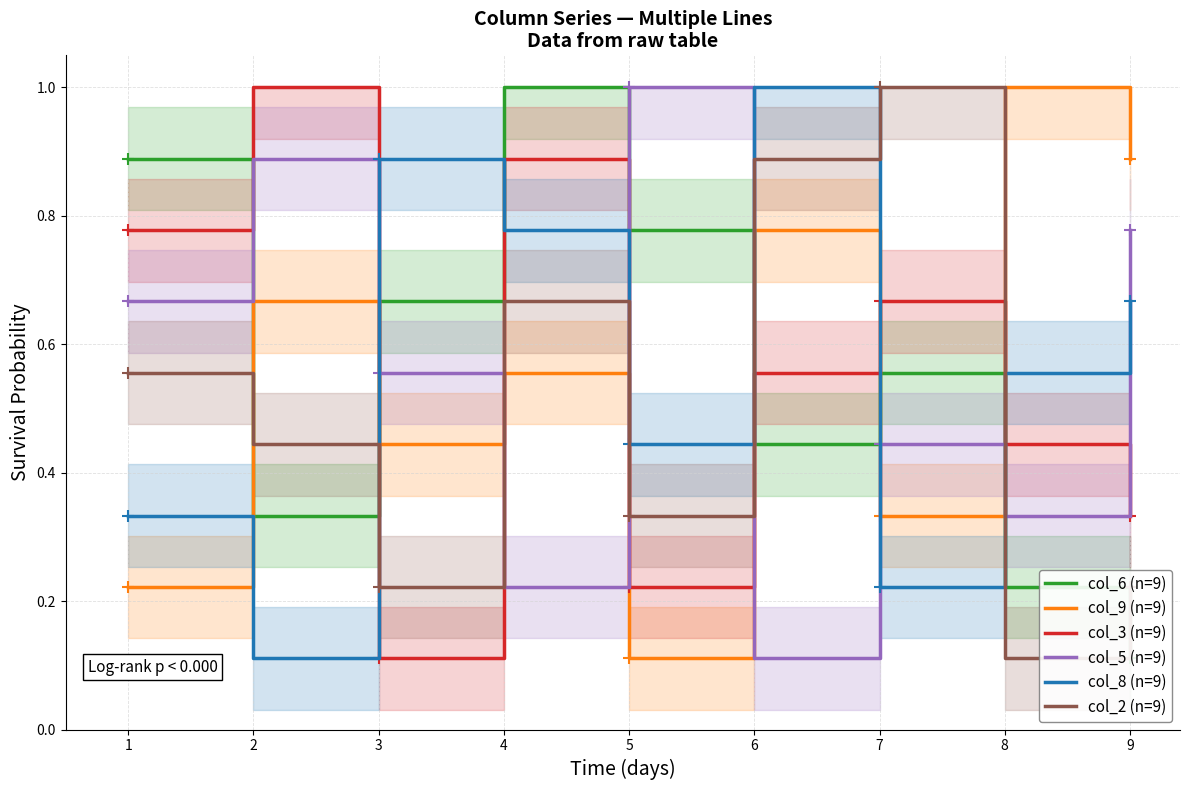

True or false: col_8 (n=9) has more than 0 points higher than both neighbors.

True